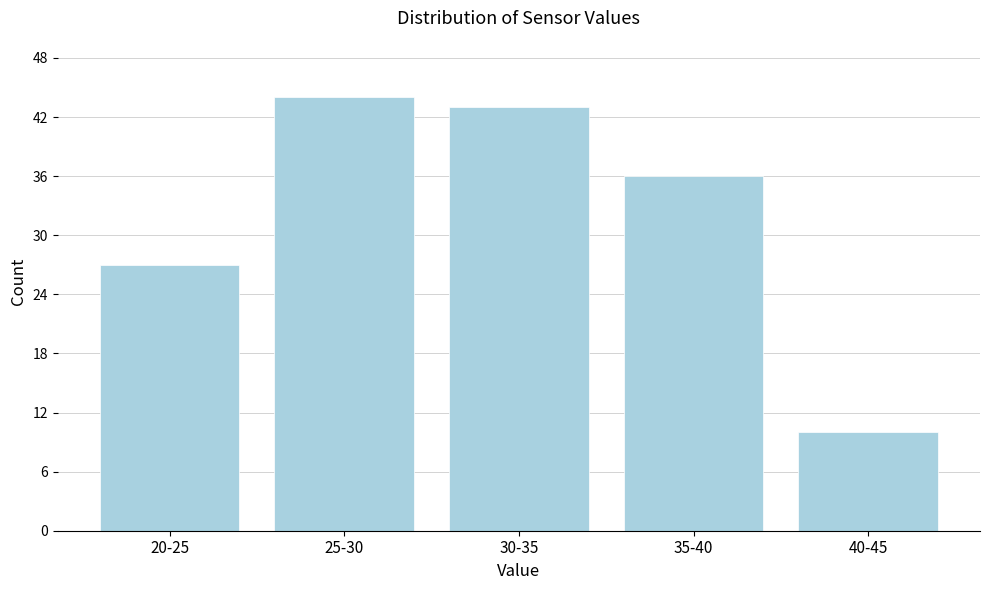

Reading left to right, what are all the values shown in this chart?

20-25=27	25-30=44	30-35=43	35-40=36	40-45=10